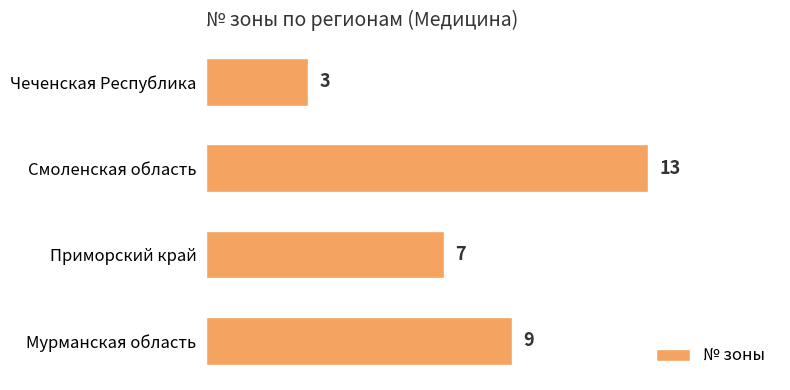

Between Приморский край and Мурманская область, which is larger?

Мурманская область